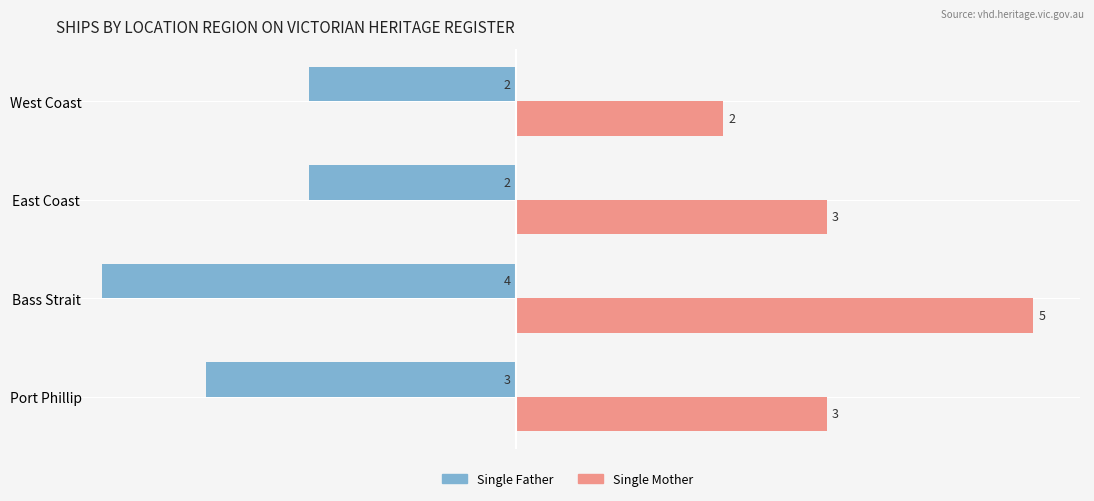

Is the value of Single Mother at West Coast greater than the value of Single Father at East Coast?

Yes